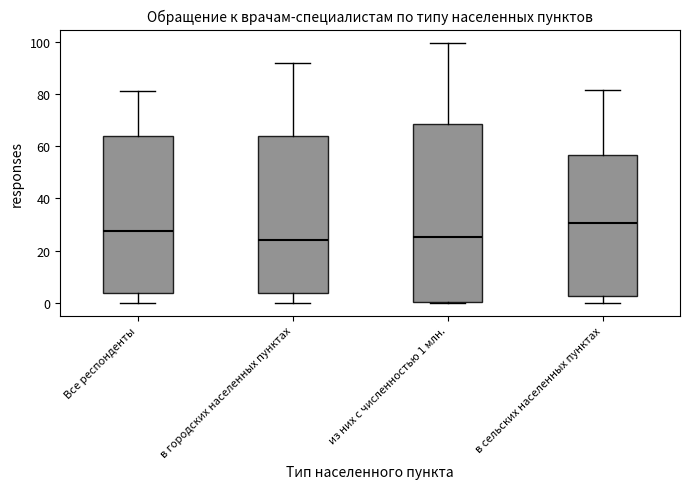

Comparing the boxes themselves (not the whiskers), which one is the tallest?

из них с численностью 1 млн.